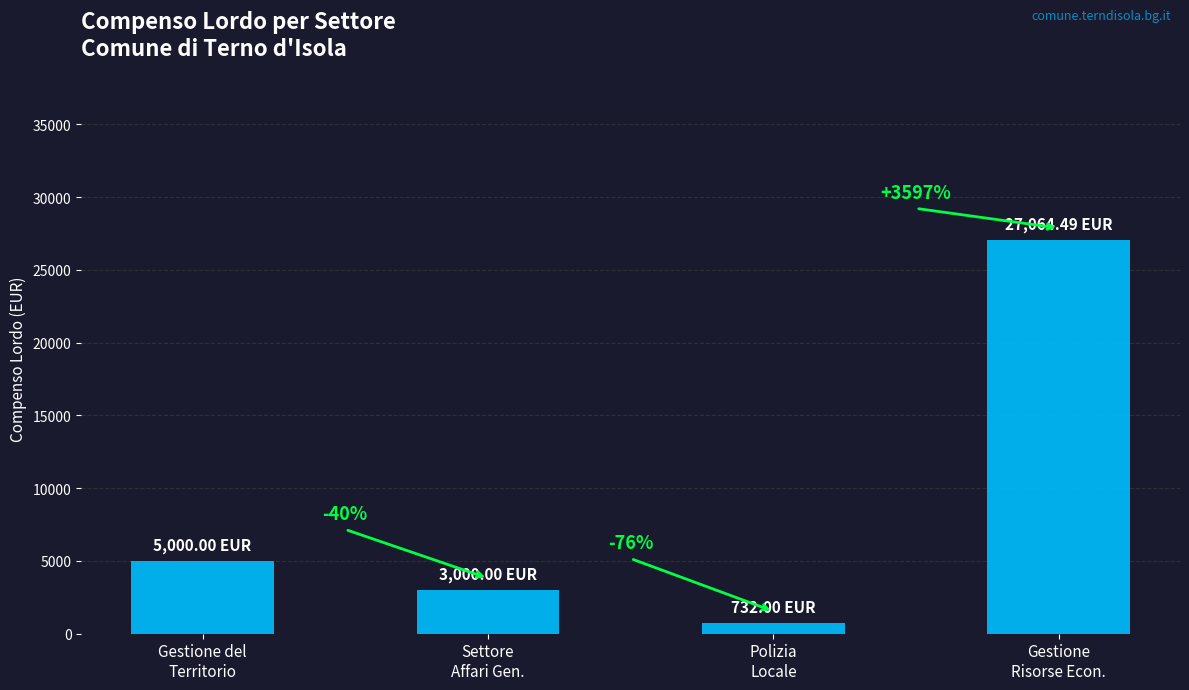

Reading left to right, list all the values displayed in this chart.

5000.0	3000.0	732.0	27064.5